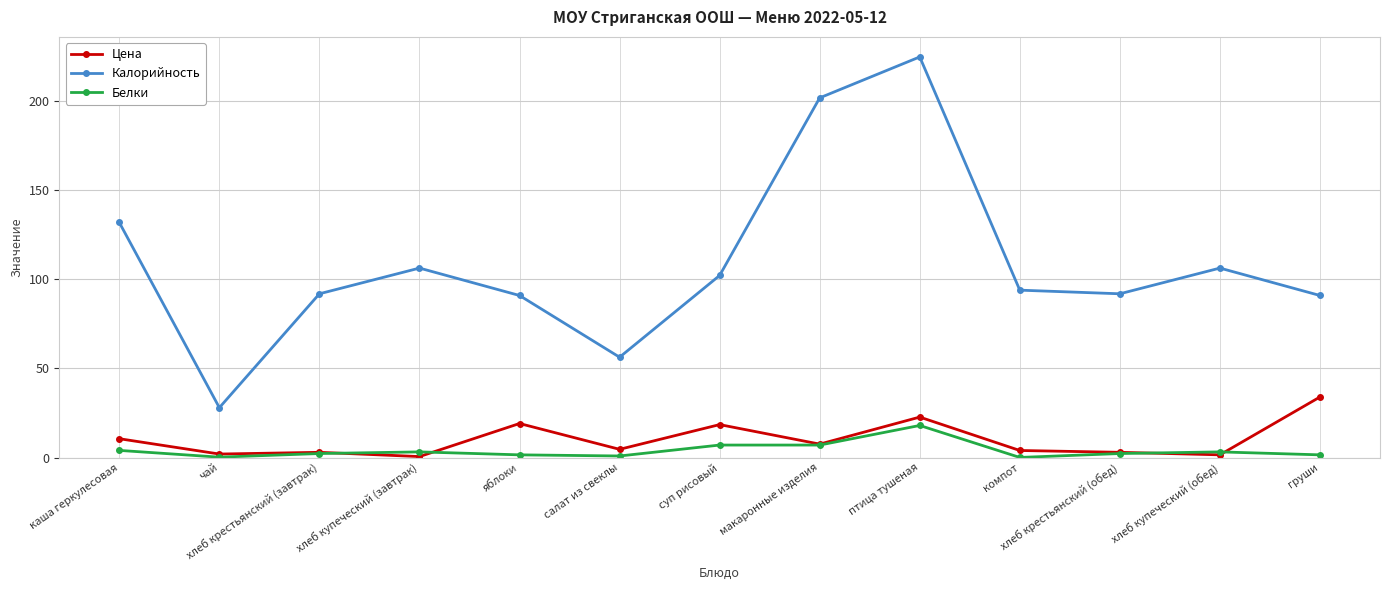

What is the sum of the Белки values at хлеб купеческий (завтрак) and хлеб купеческий (обед)?

6.3